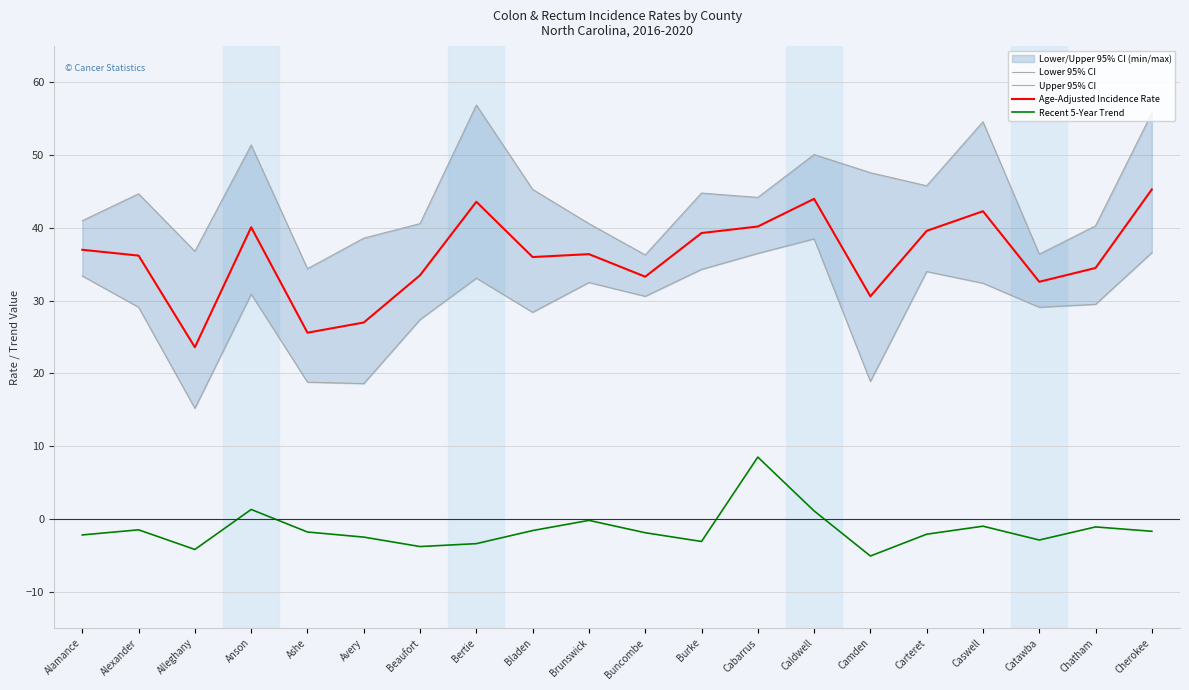

What is the lowest value of the Upper 95% CI series?

34.4